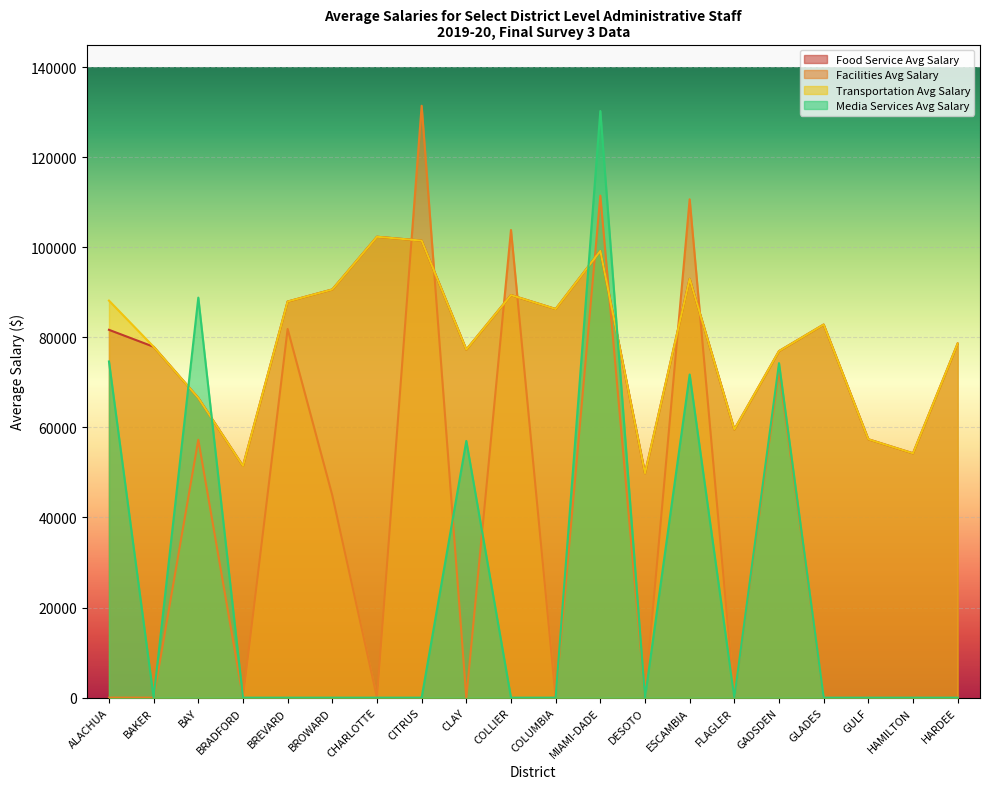

Is it true that Transportation Avg Salary equals 78624.0 at HARDEE?

True